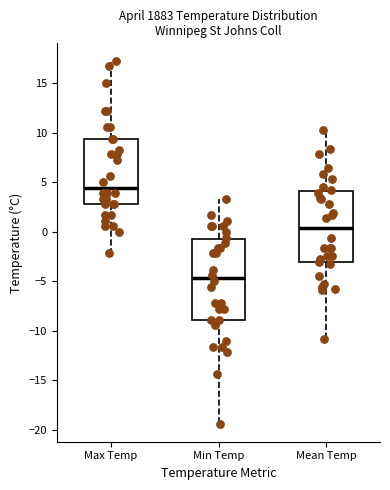

Reading left to right, read every box against the y-axis: the position of its median line, the range the box covers, and the ends of its whiskers. The values are not printed on the chart, so give them approximately, as read against the axis.

Max Temp: median 4.5, box 3.0 to 9.5, whiskers -2.0 to 17.0
Min Temp: median -4.5, box -9.0 to -0.5, whiskers -19.5 to 3.5
Mean Temp: median 0.5, box -3.0 to 4.0, whiskers -11.0 to 10.5